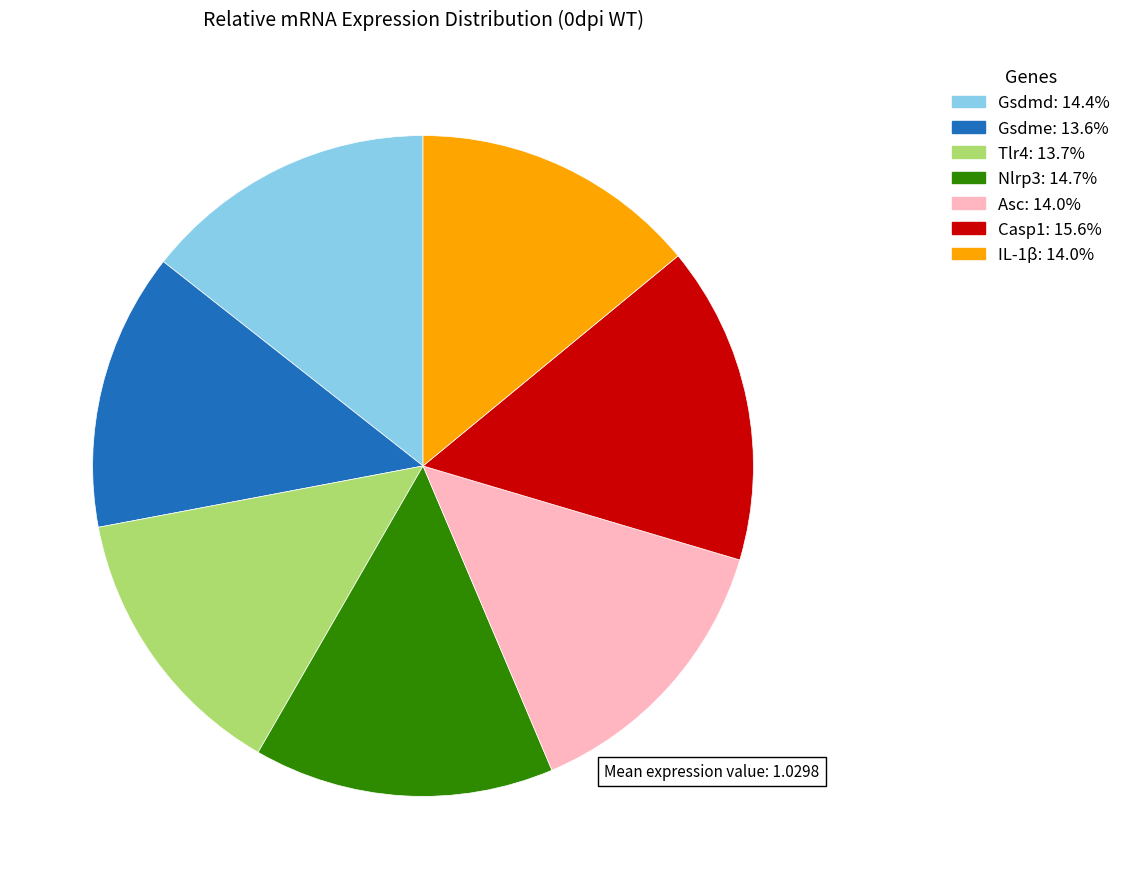

Between Casp1 and IL-1β, which is larger?

Casp1